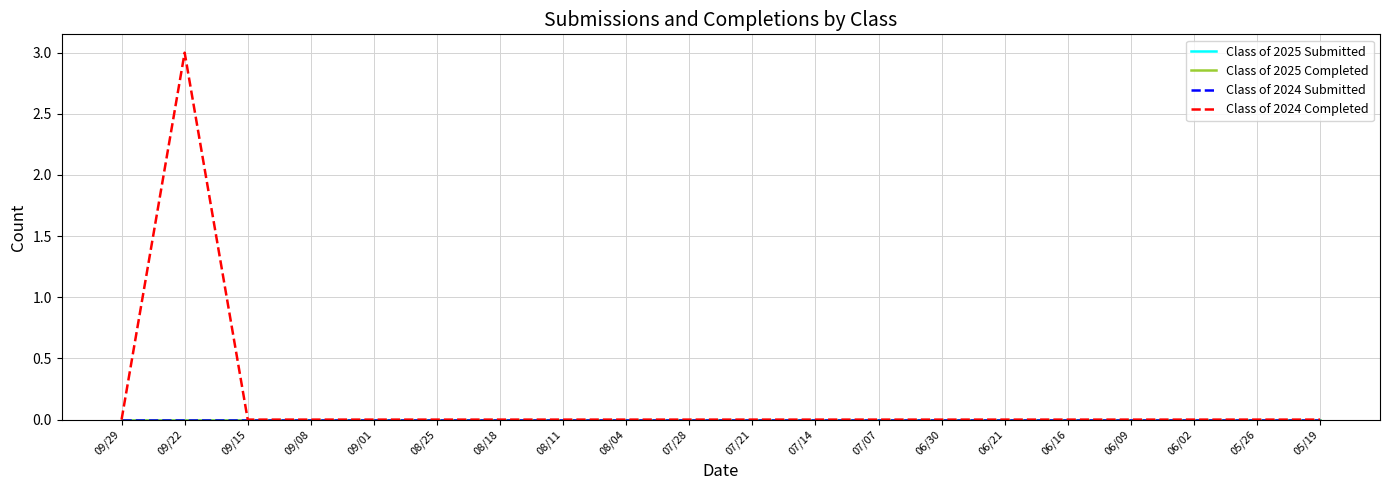

Is this an area chart (filled region under the line)?

No